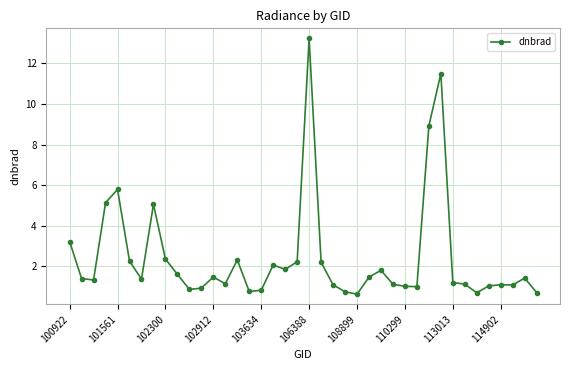

What is the difference between the second highest and minimum values?

10.9